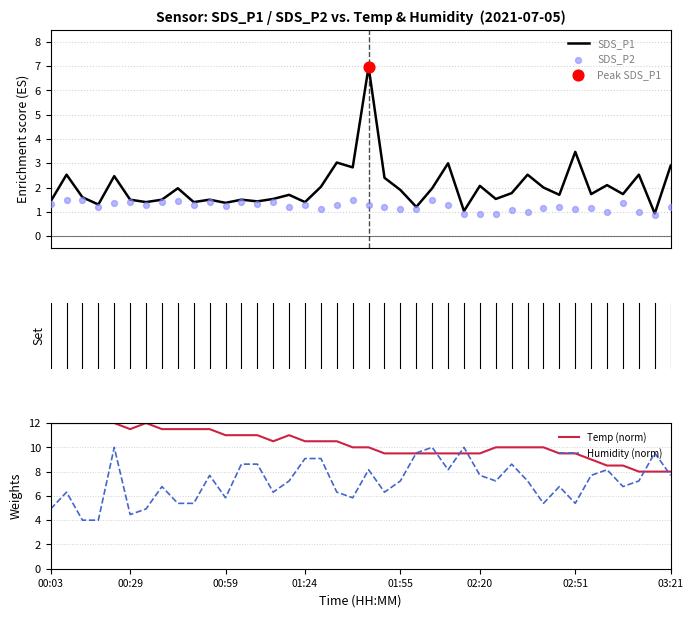

What is the highest value of the SDS_P1 series?

7.0